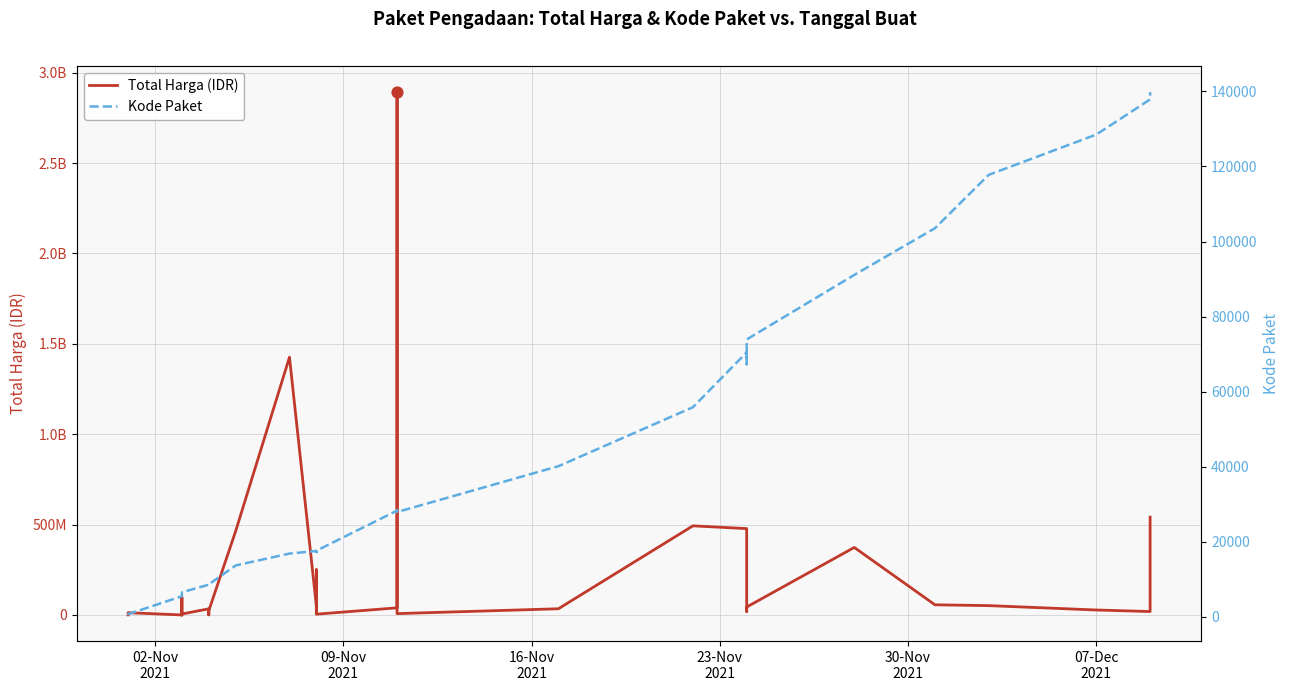

Which series has the largest total across all categories?

Total Harga (IDR)